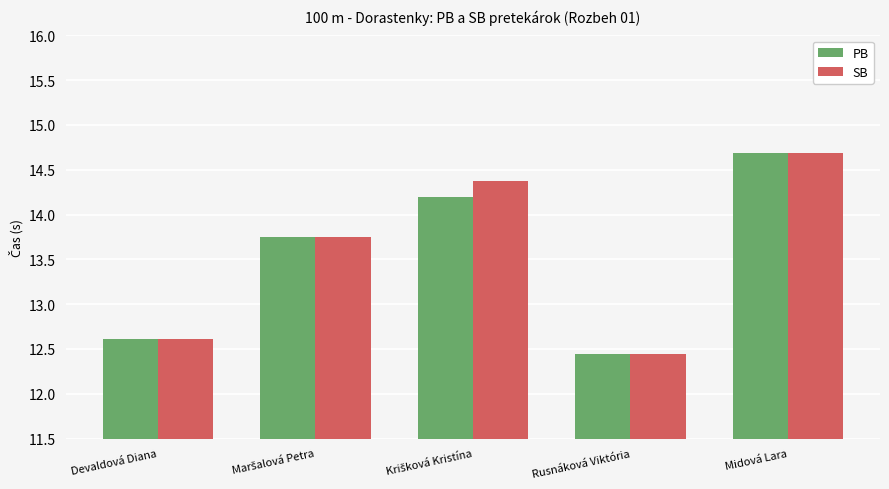

Which label corresponds to the largest value in the chart?

Midová Lara